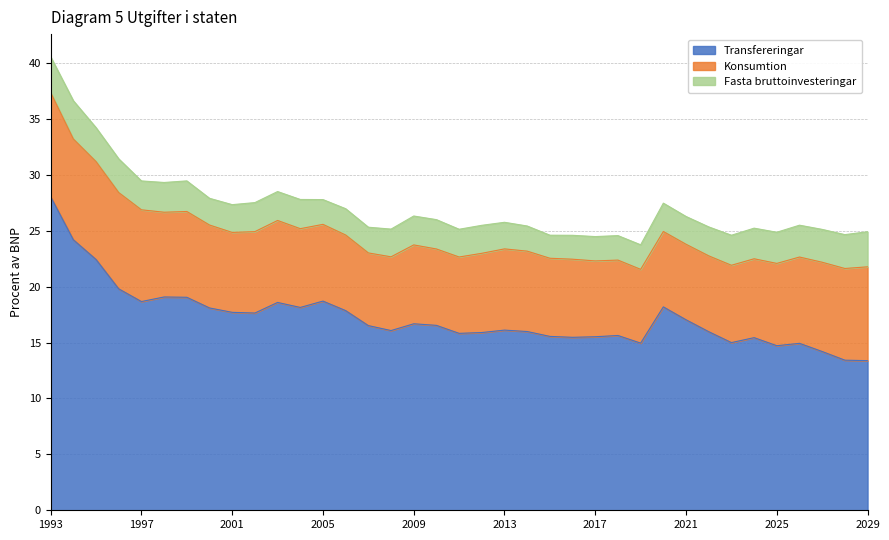

In Fasta bruttoinvesteringar, how many points are higher than both neighbors (excluding endpoints)?

8